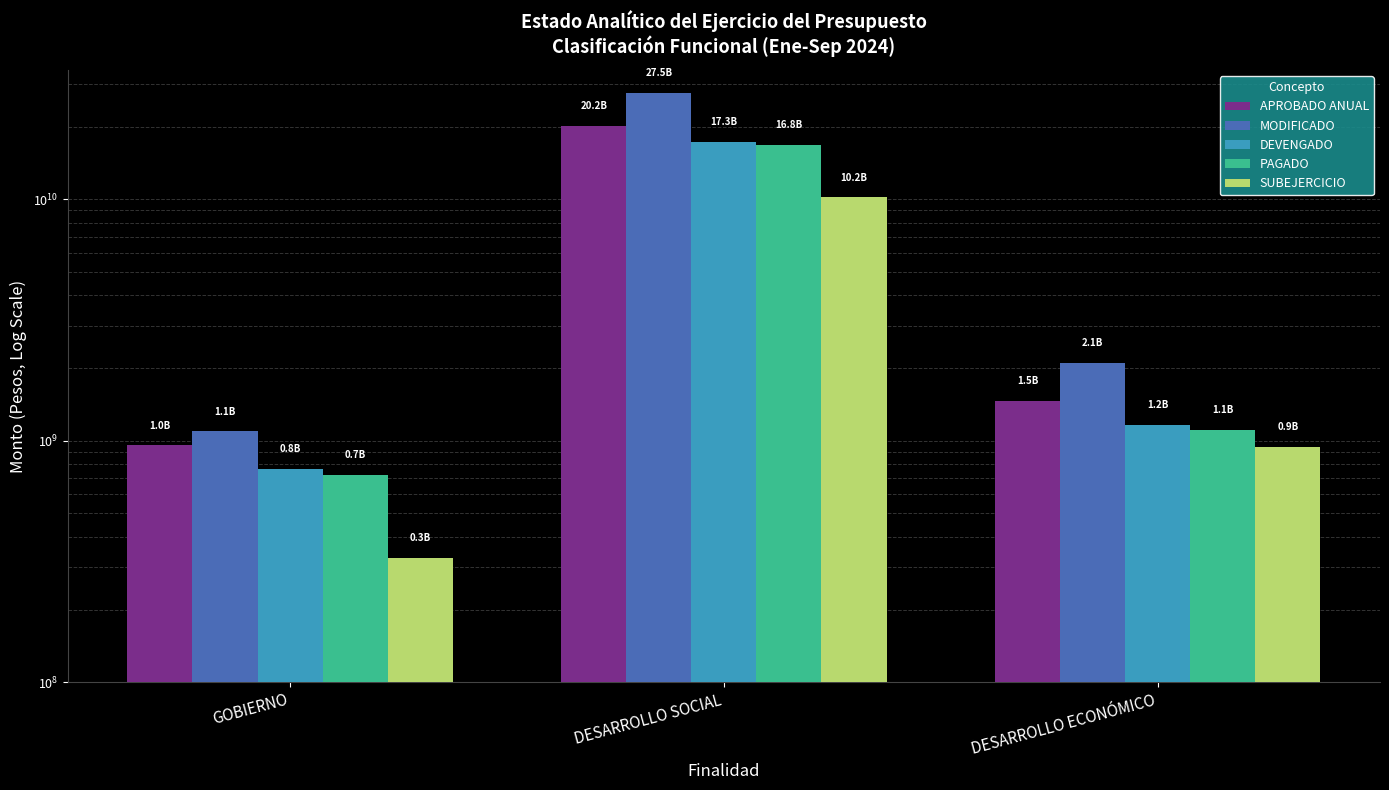

At which label does SUBEJERCICIO first exceed 944503098?

DESARROLLO SOCIAL